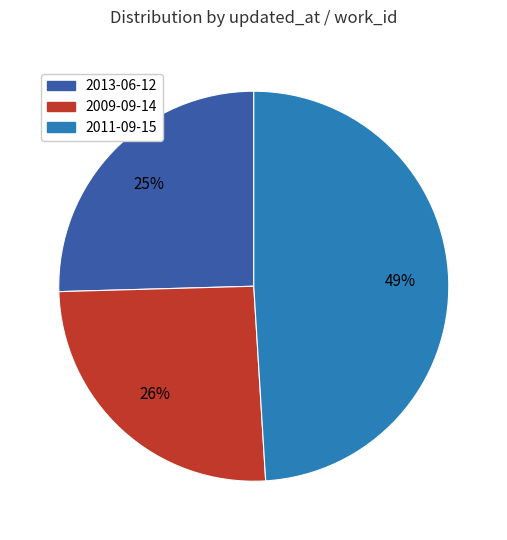

Combined, do 2013-06-12 and 2009-09-14 account for over 50%?

Yes